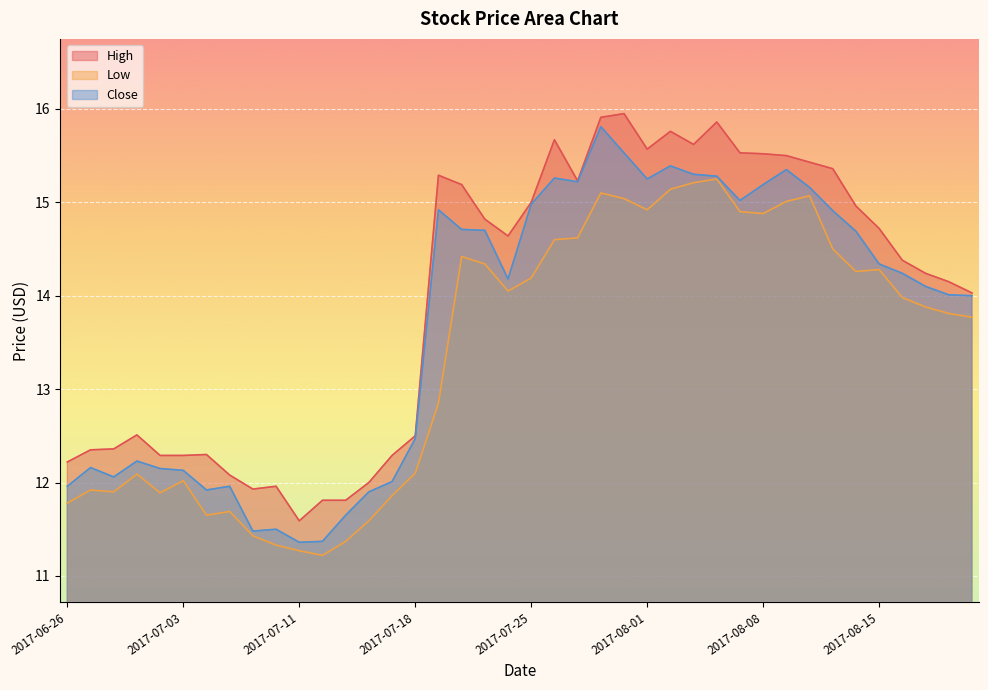

What is the difference between the highest and lowest values at 2017-06-26?

0.4